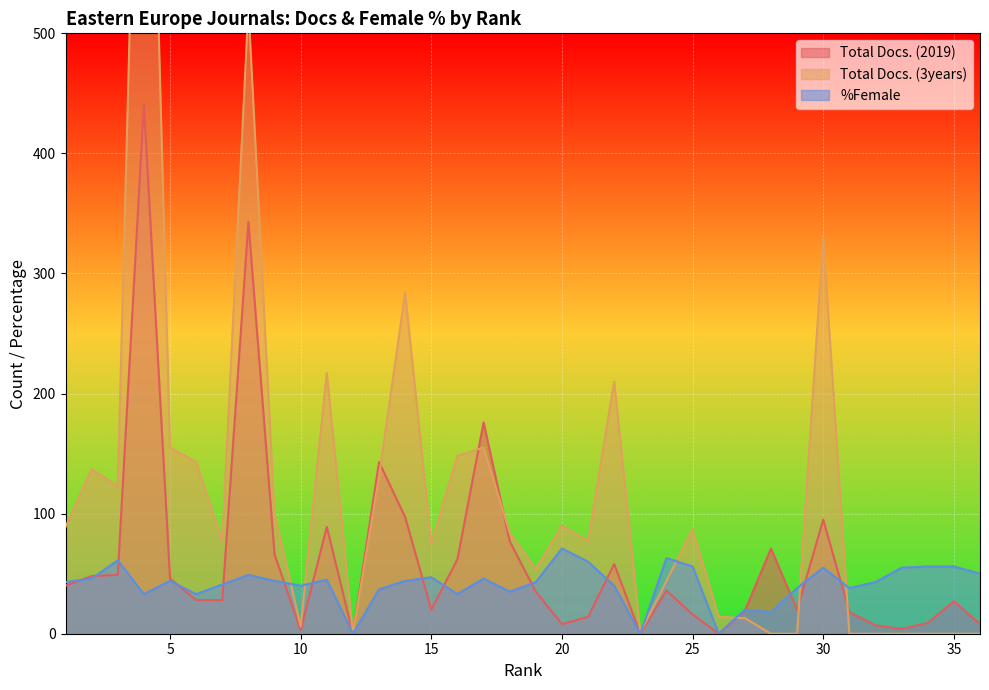

At which label is Total Docs. (2019) closest to 220?

17